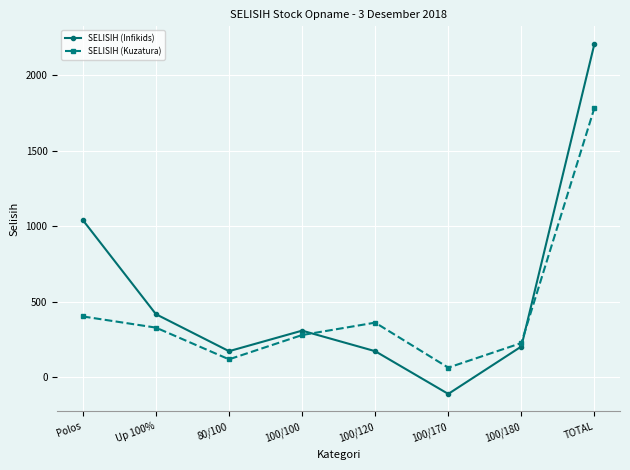

Reading right to left, extract all data points from this chart.

SELISIH (Infikids): TOTAL=2208	100/180=204	100/170=-110	100/120=173	100/100=309	80/100=173	Up 100%=418	Polos=1041
SELISIH (Kuzatura): TOTAL=1784	100/180=227	100/170=64	100/120=362	100/100=280	80/100=119	Up 100%=329	Polos=403